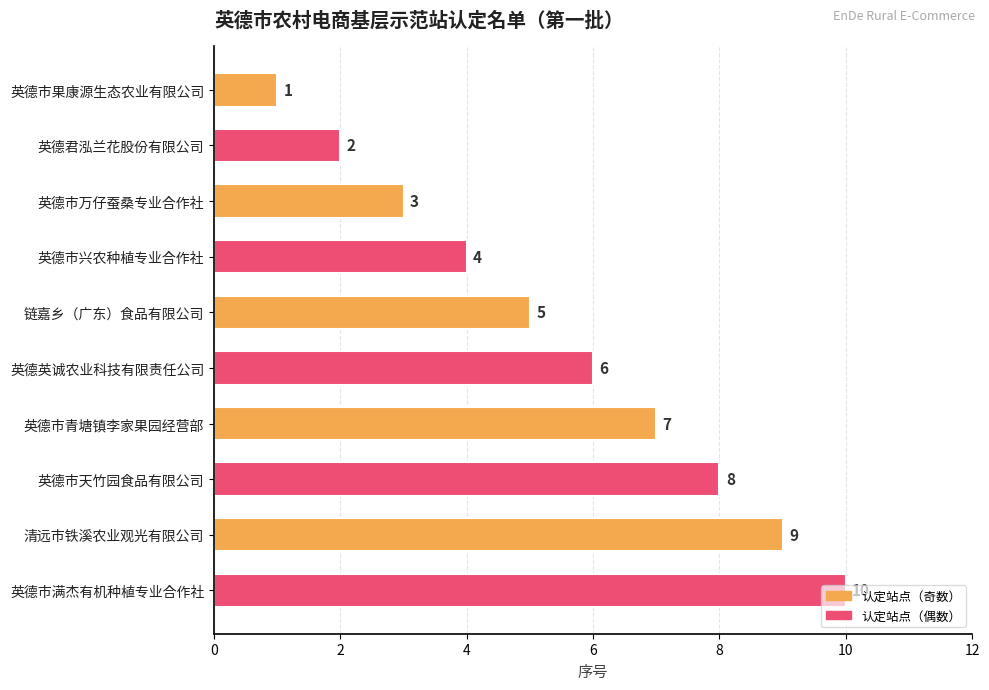

List the labels in order of value, smallest first.

英德市果康源生态农业有限公司, 英德君泓兰花股份有限公司, 英德市万仔蚕桑专业合作社, 英德市兴农种植专业合作社, 链嘉乡（广东）食品有限公司, 英德英诚农业科技有限责任公司, 英德市青塘镇李家果园经营部, 英德市天竹园食品有限公司, 清远市铁溪农业观光有限公司, 英德市满杰有机种植专业合作社